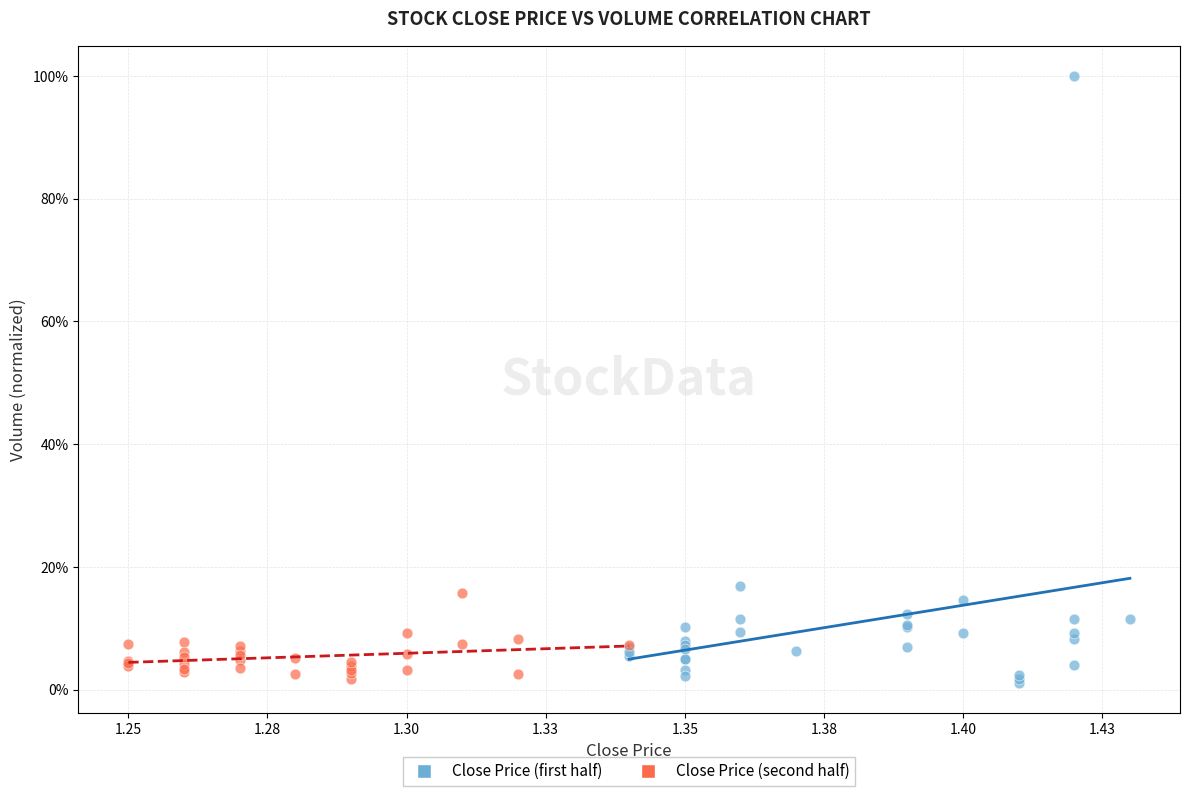

Which series reaches the maximum Y coordinate?

Close Price (first half)